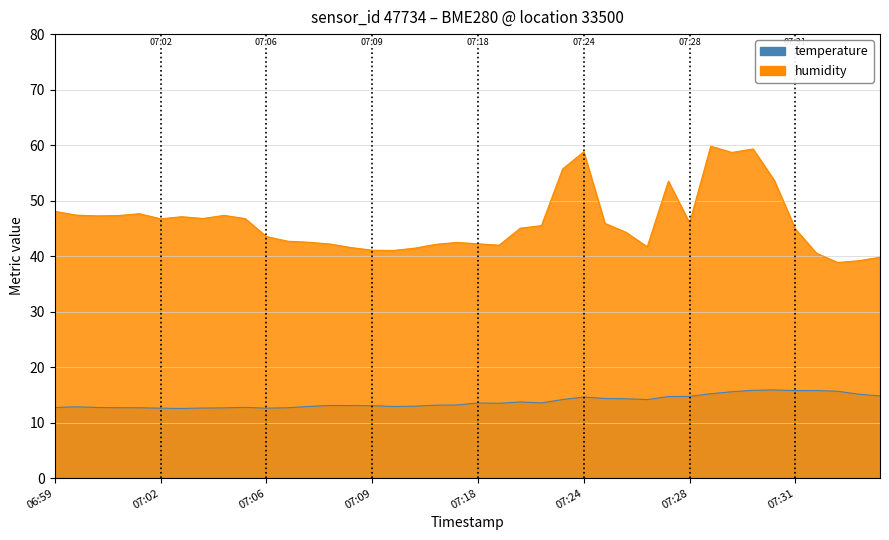

True or false: humidity and temperature cross at least once.

False